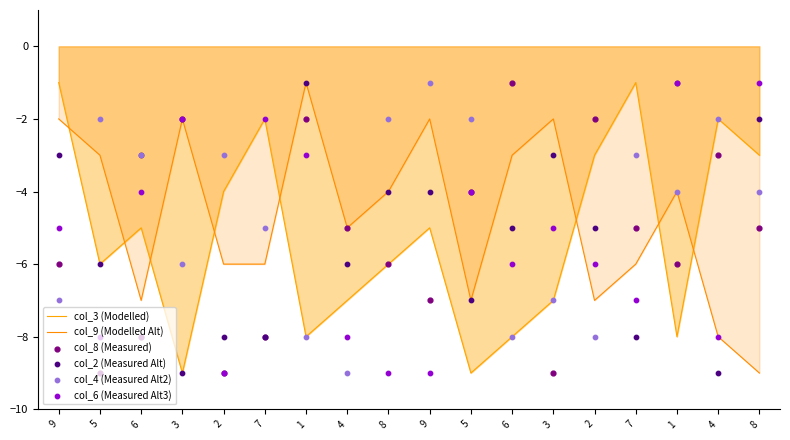

At which category is the sum across all series the highest?

1